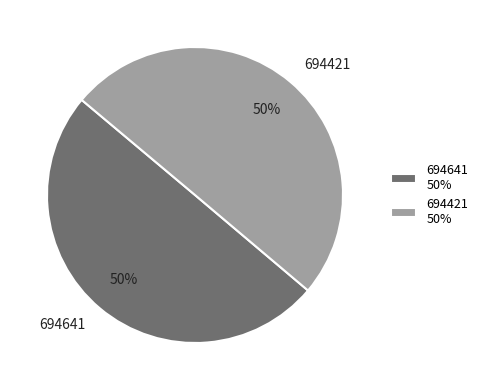

What percentage is the 694421 slice, to the nearest percent?

50%